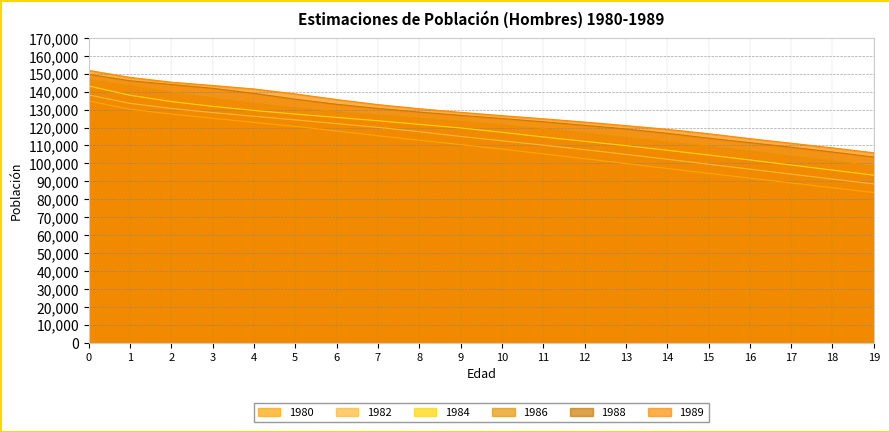

True or false: 1980 has more than 1 points higher than both neighbors.

False